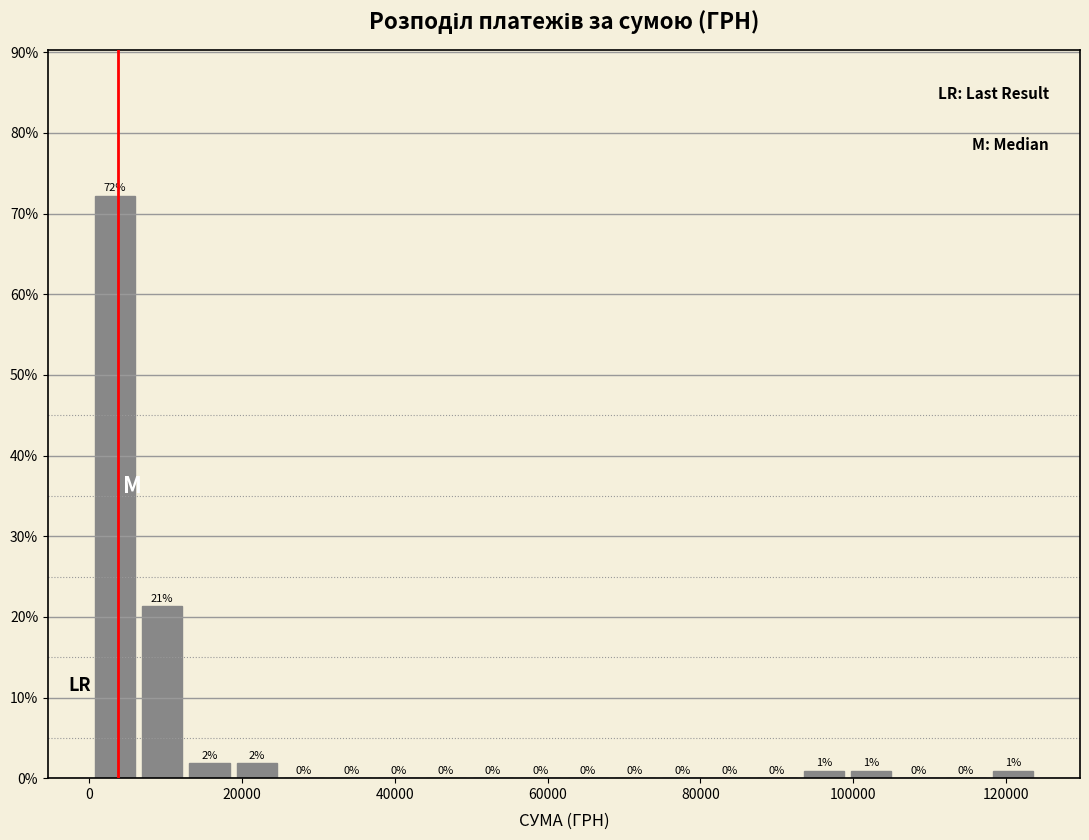

Around what value on the x-axis is the tallest bar? Give the approximate position of its centre, as read against the axis.

4000